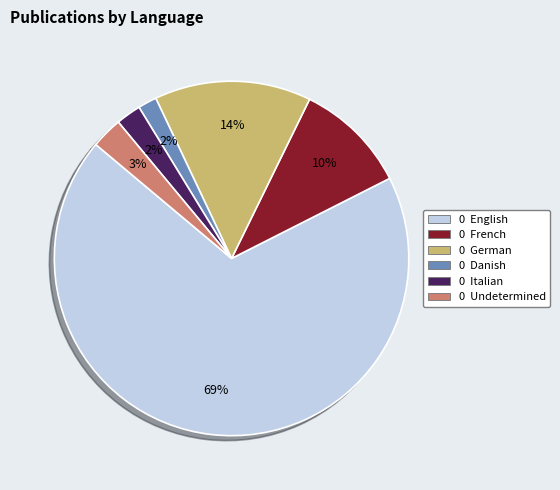

To the nearest percent, what is the difference between the largest and smallest slice percentages?

67%